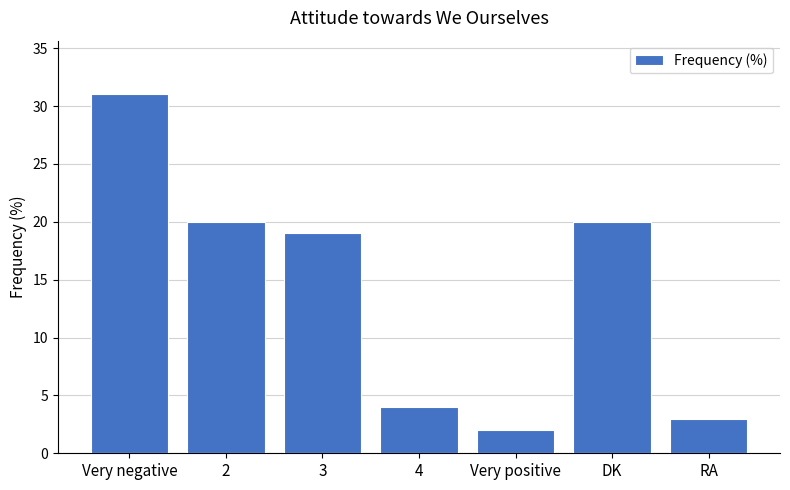

What position from the left is Very negative?

1